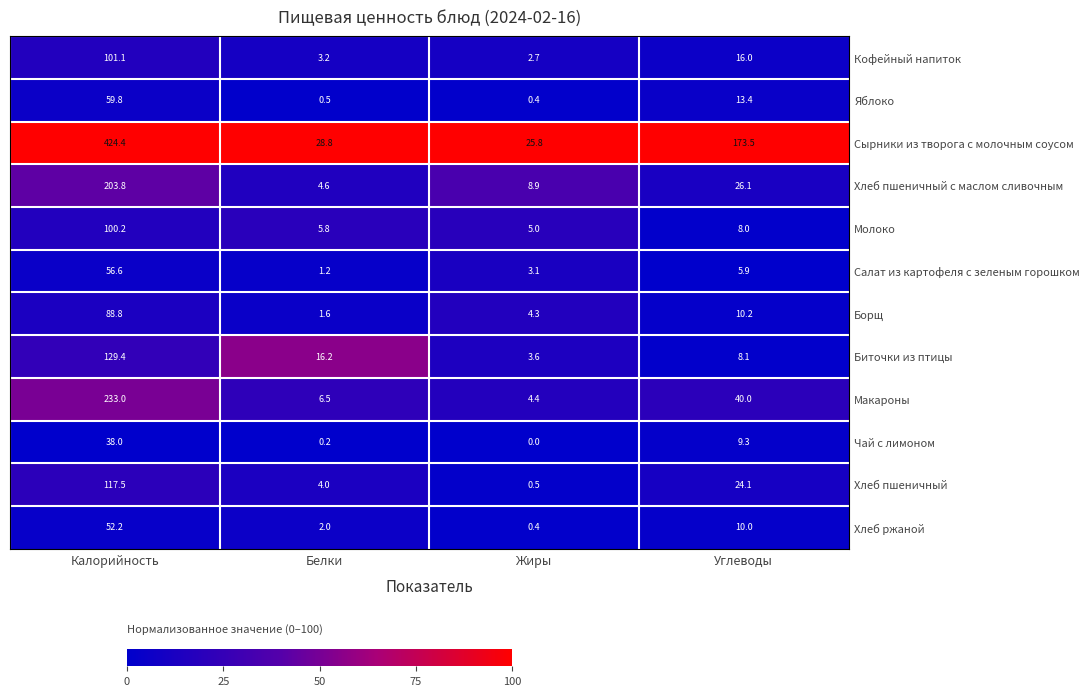

What is the minimum value for Хлеб пшеничный?

0.5